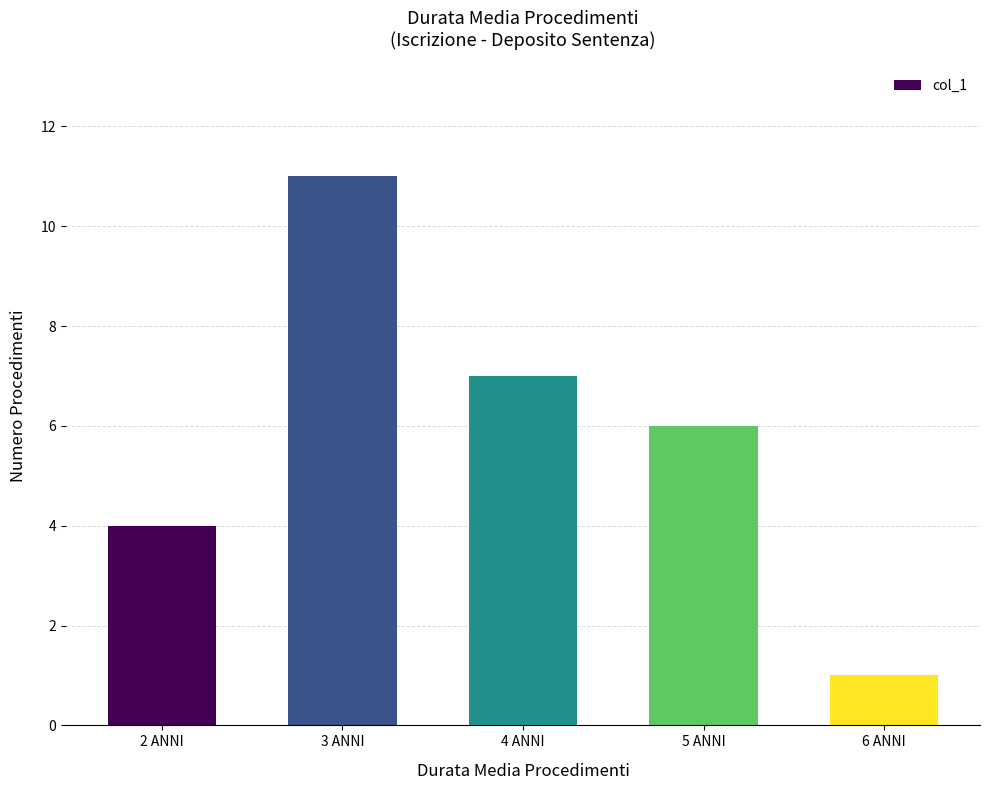

Is it true that the value at 6 ANNI is 1?

True